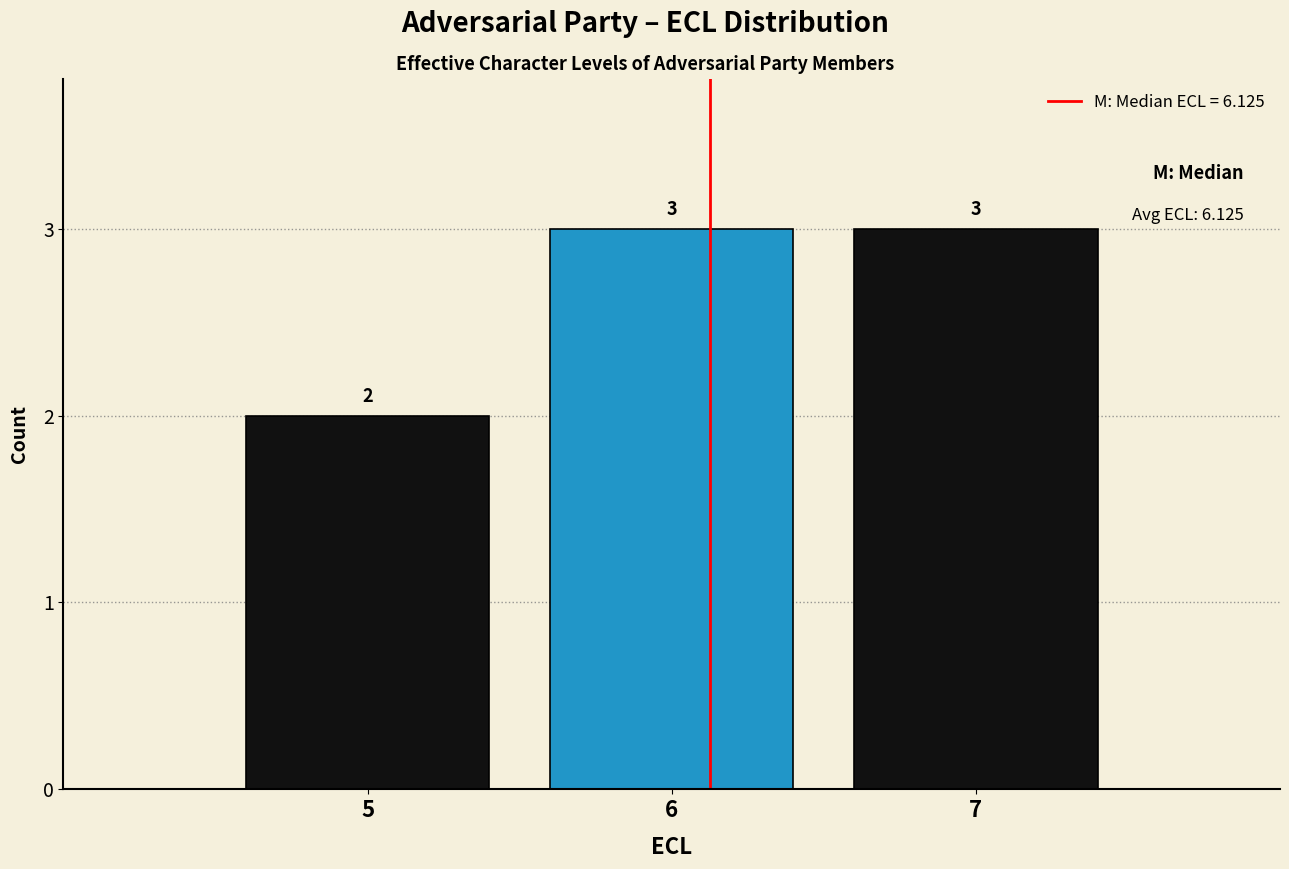

Reading right to left, transcribe all the data shown in this chart.

7=3	6=3	5=2